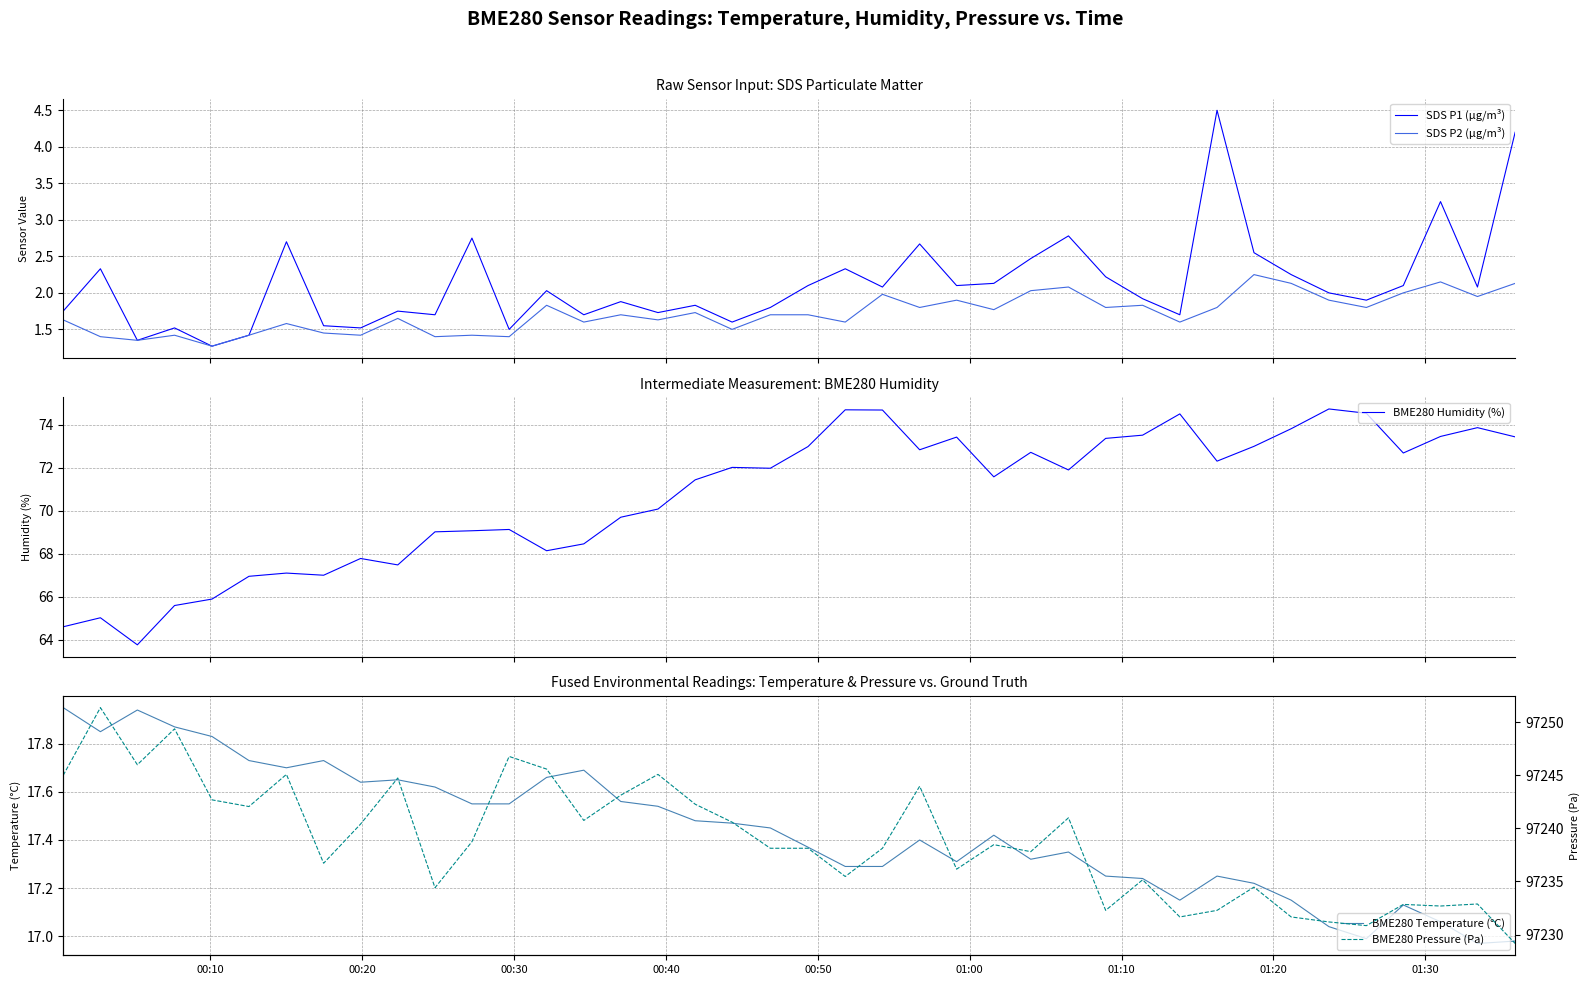

What is the highest value of the BME280 Humidity (%) series?

74.7